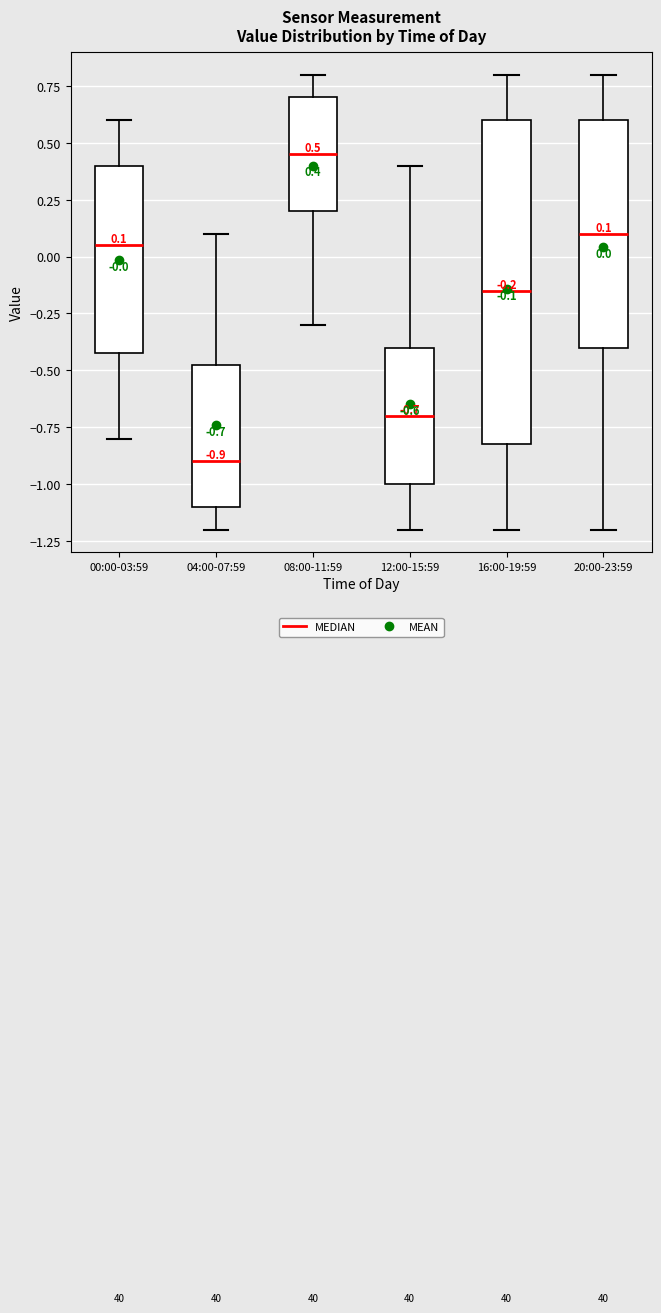

Which box's median line is the lowest?

04:00-07:59